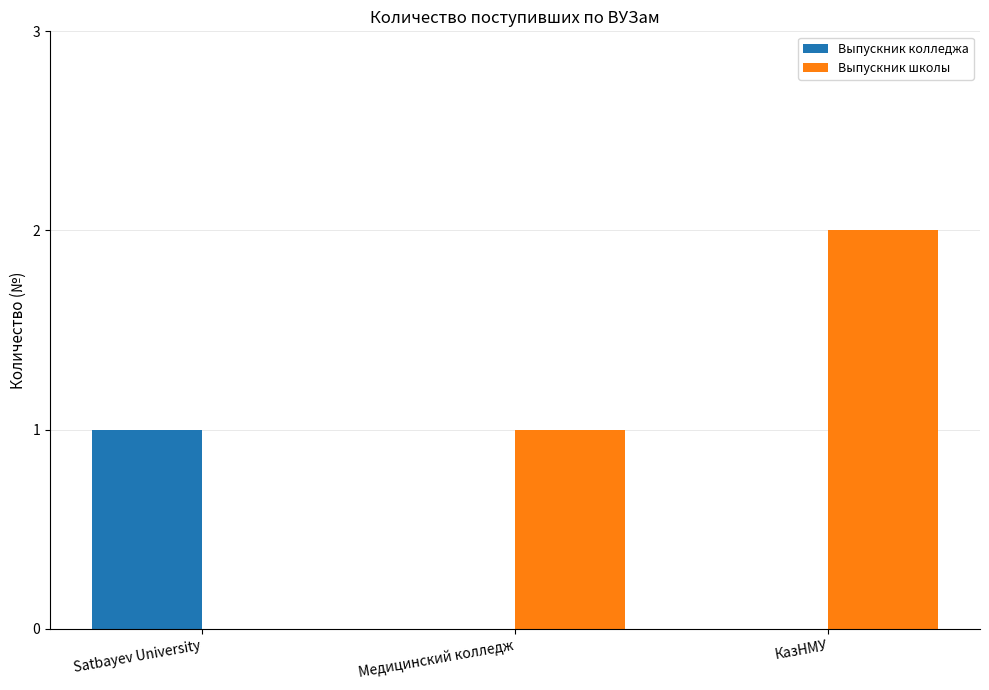

Are the bars horizontal?

No